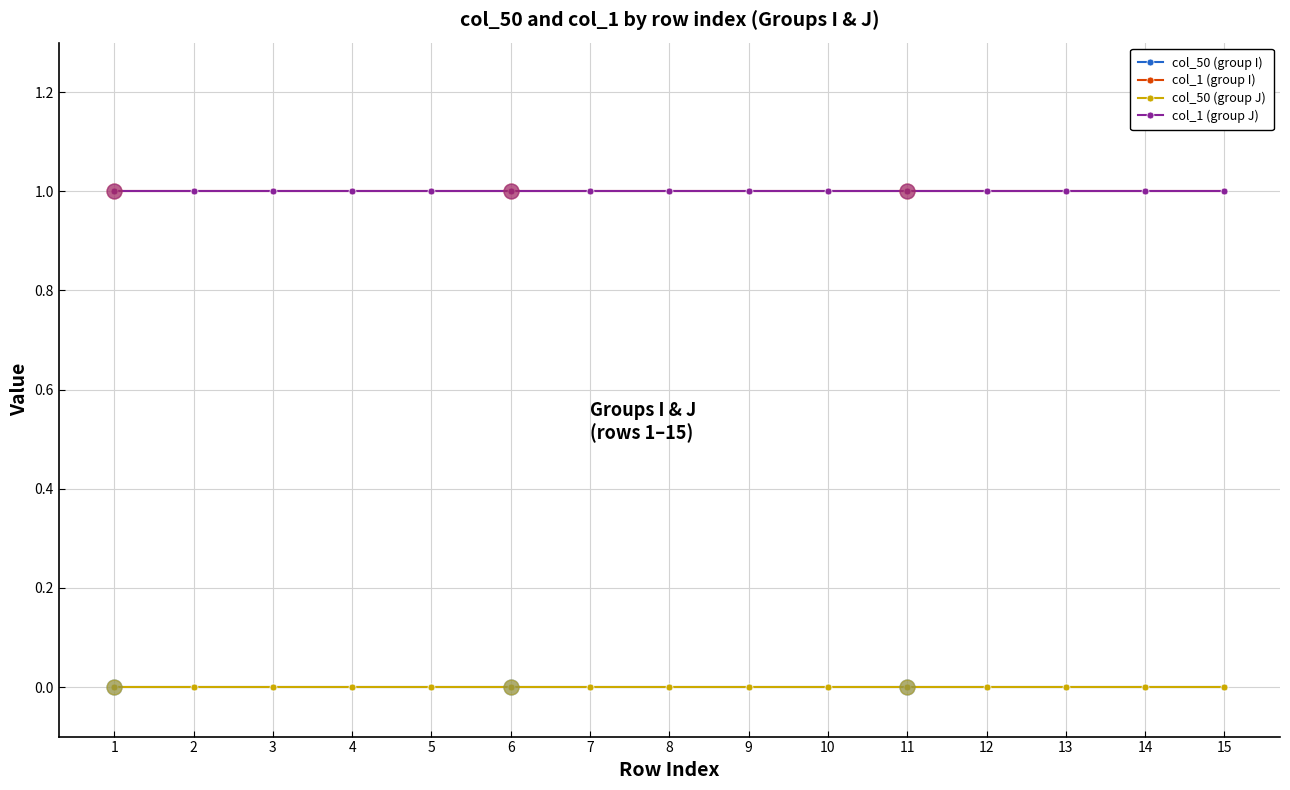

At how many categories does at least one series exceed 0?

15